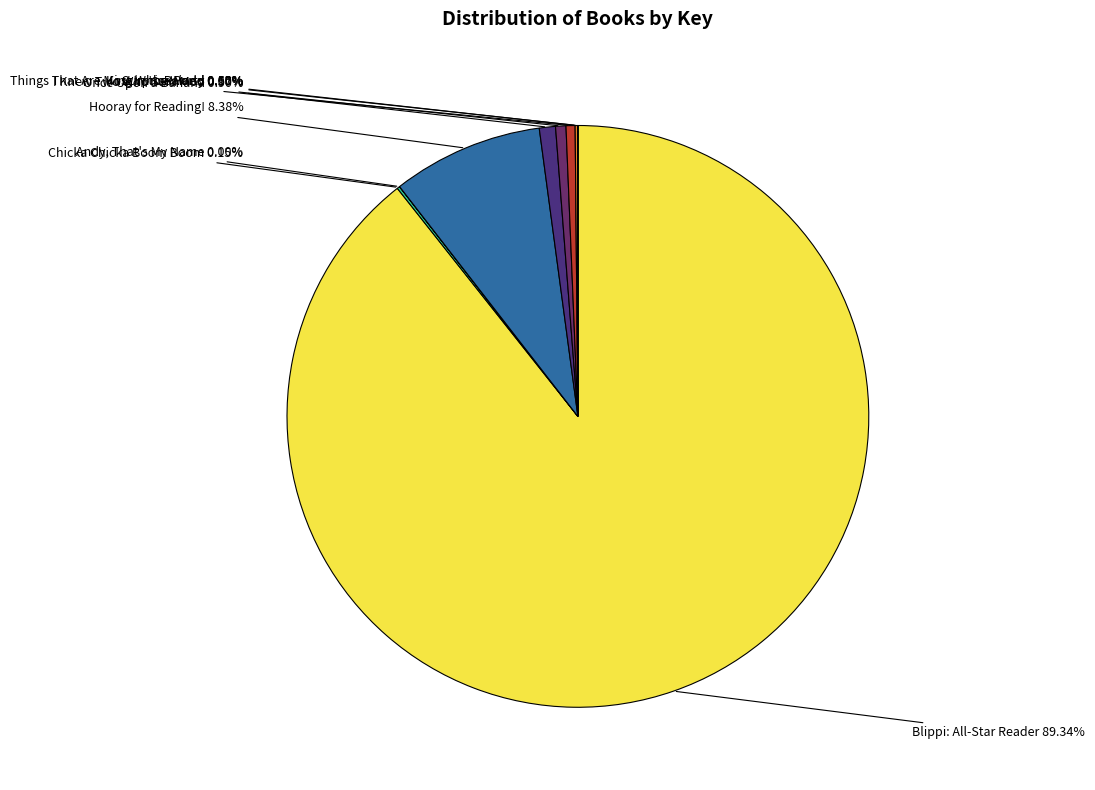

Does Blippi: All-Star Reader represent more than half of the total?

Yes